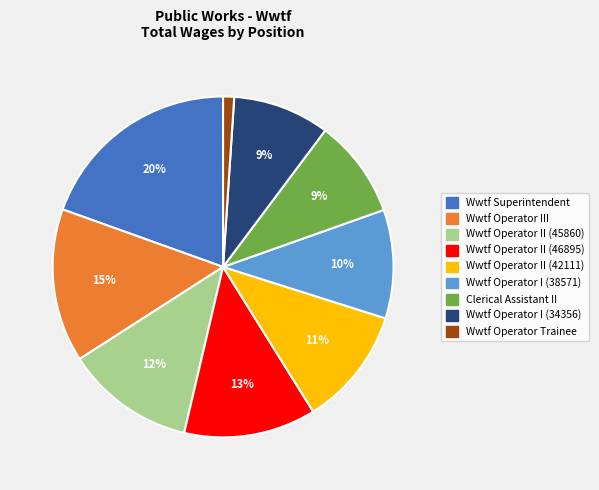

True or false: Wwtf Operator III accounts for 25% of the total.

False